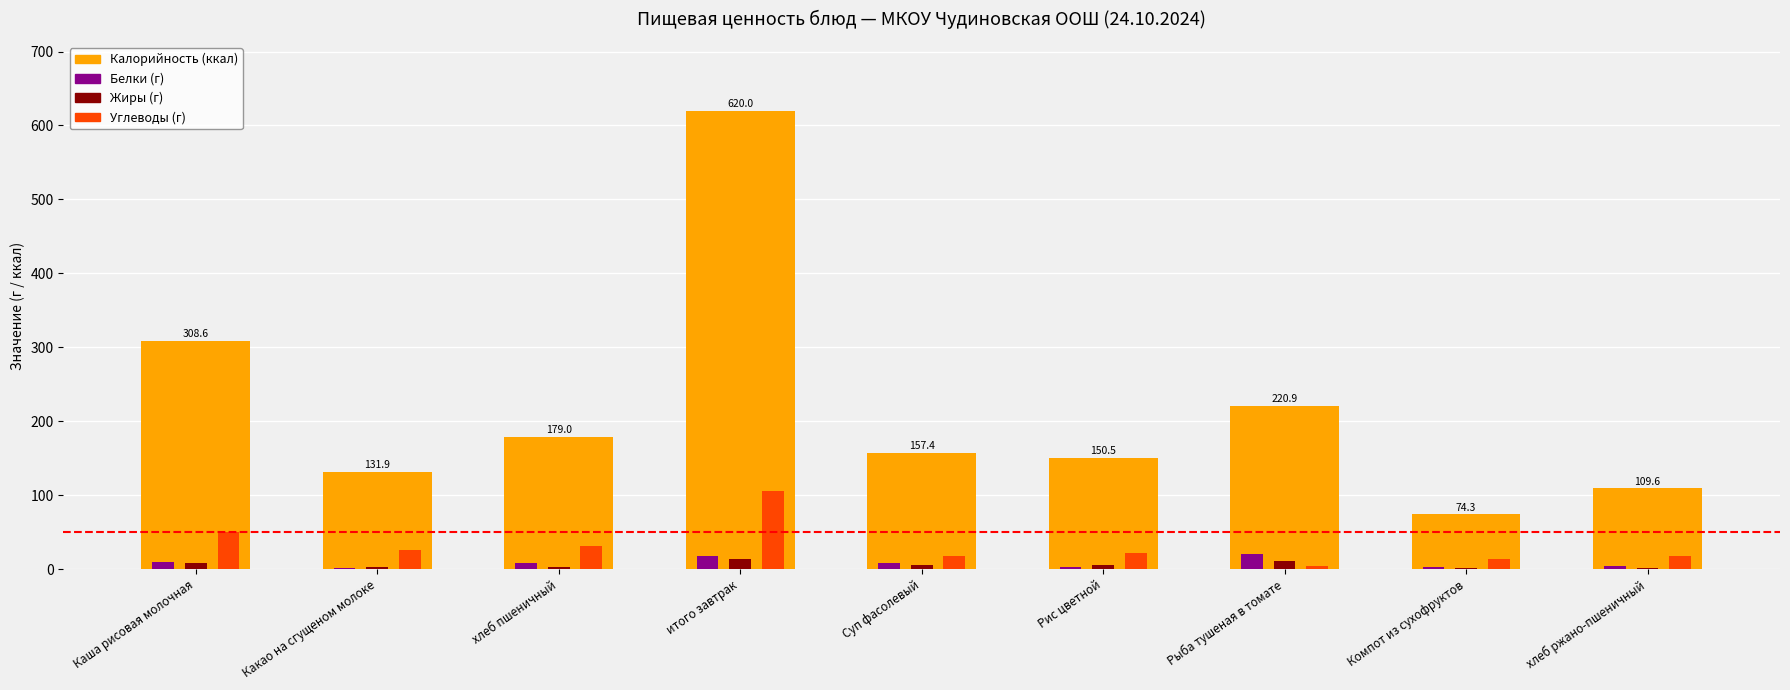

What is the sum of all Жиры (г) values?

53.1